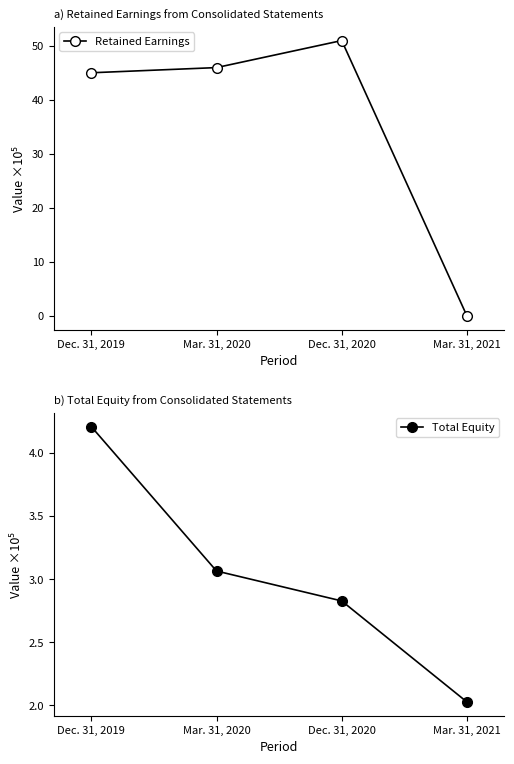

The value of Retained Earnings at Mar. 31, 2020 is 71.5. True or false?

False